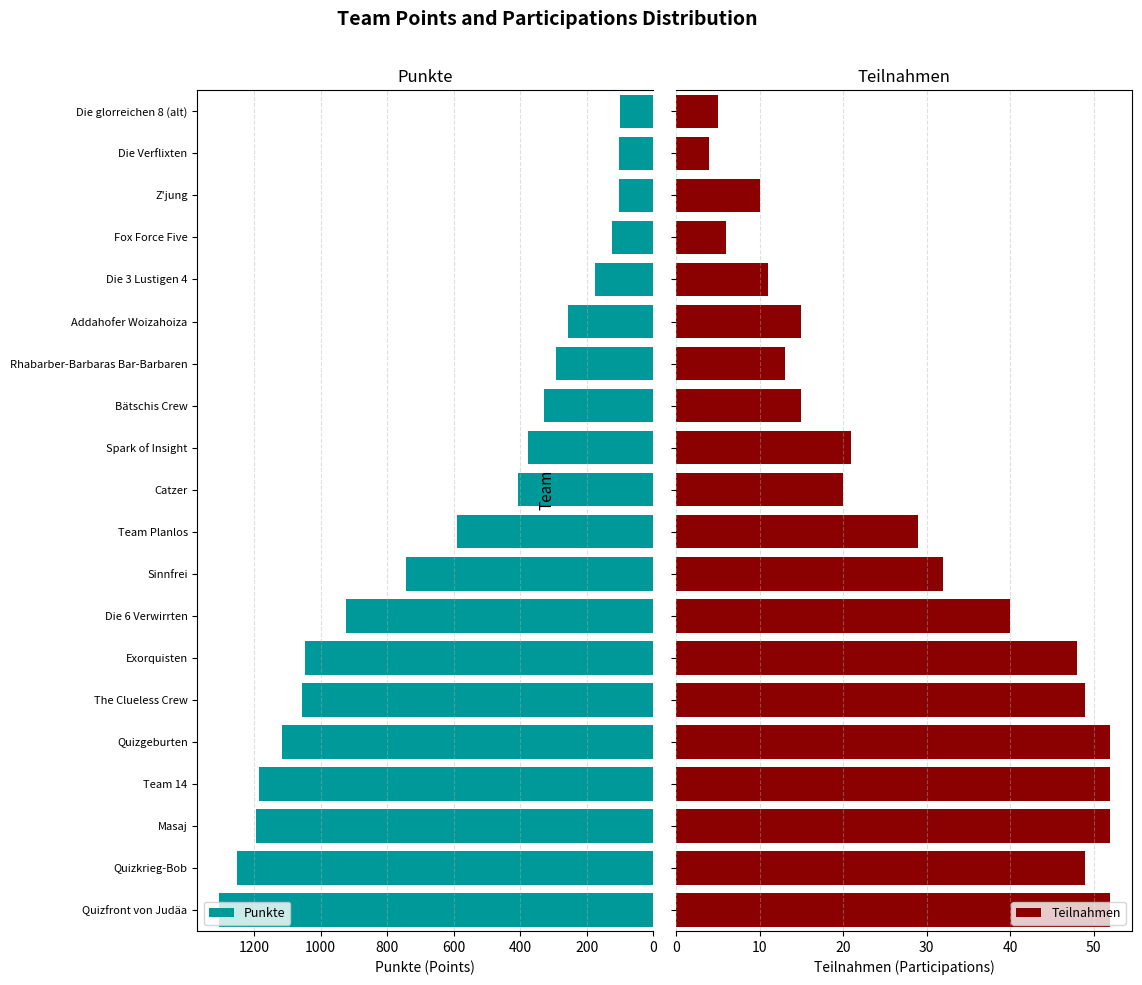

Rank the series by their average value, from highest to lowest.

Punkte, Teilnahmen